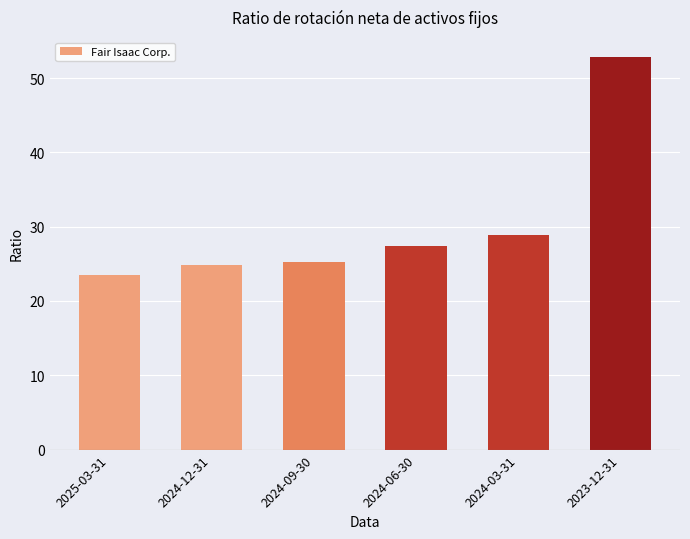

How many series are shown in this chart?

1